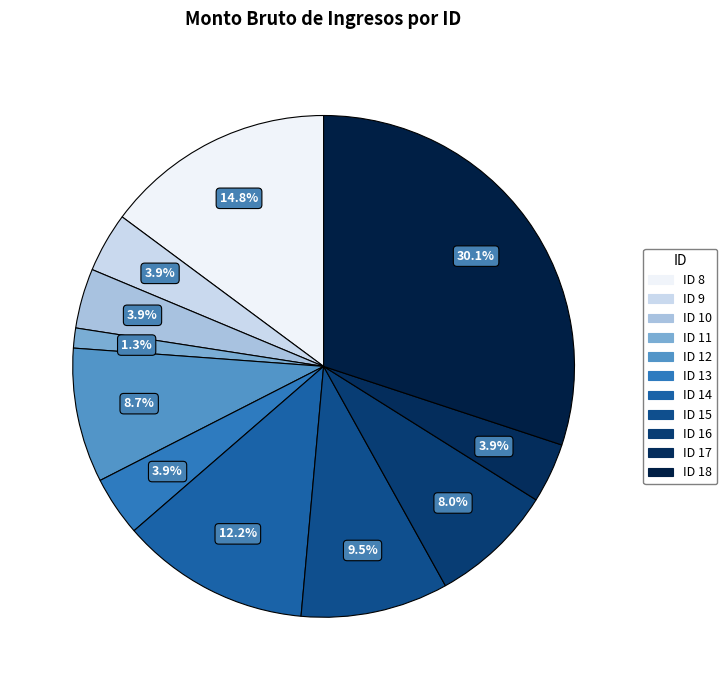

Count the number of slices in the pie.

11